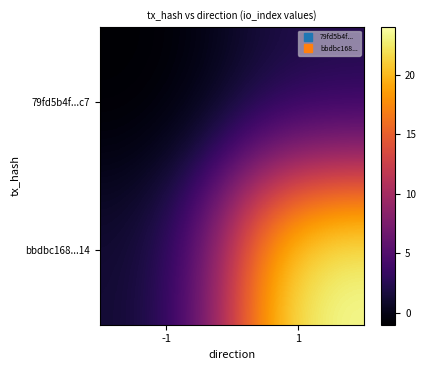

Reading left to right, transcribe all the data shown in this chart.

79fd5b4f...c7: -1=-1	1=2
bbdbc168...14: -1=1	1=24